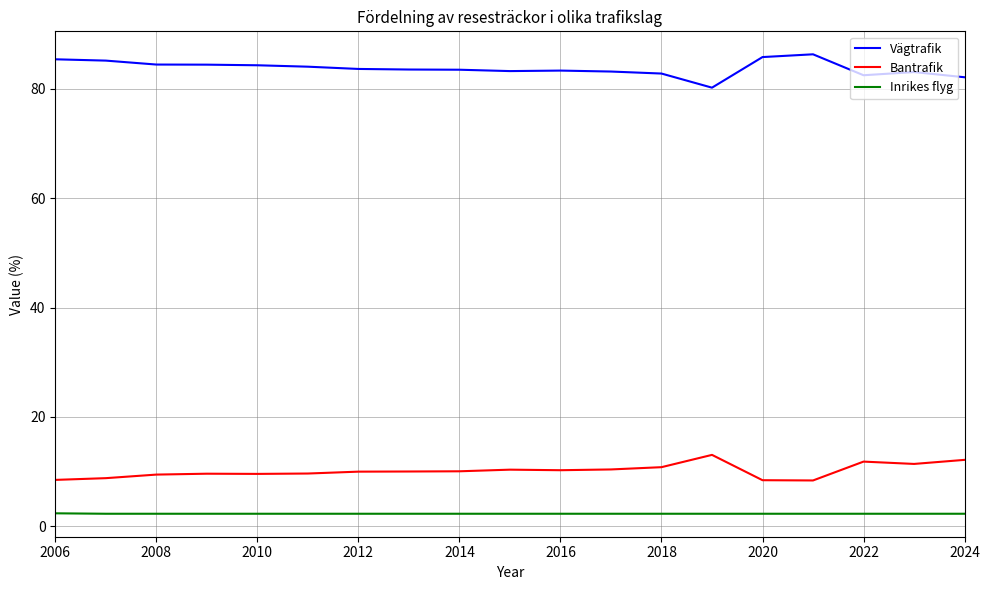

Which series has the largest total across all categories?

Vägtrafik